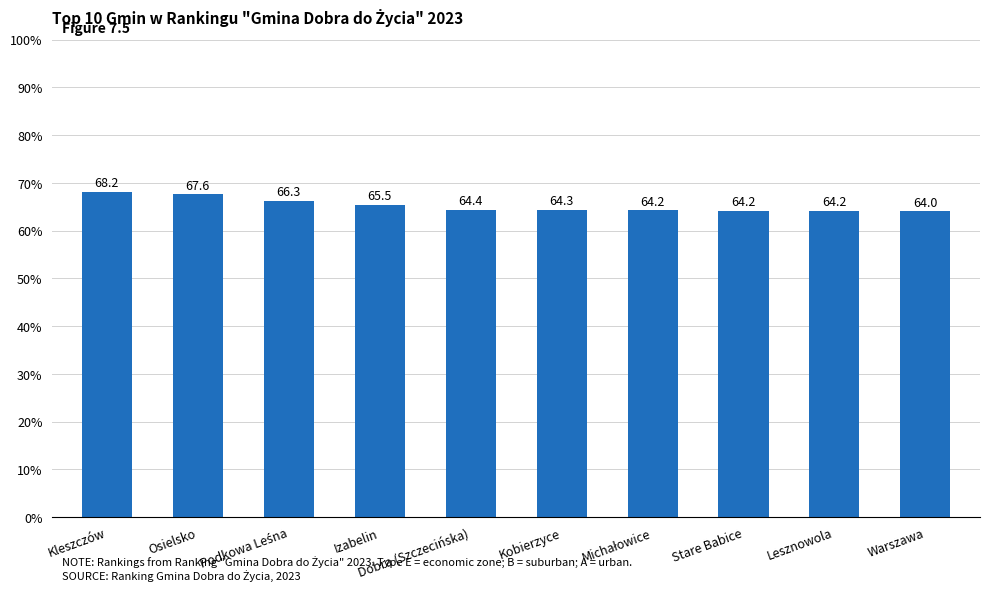

The chart shows a value of 28.2 at Lesznowola. True or false?

False